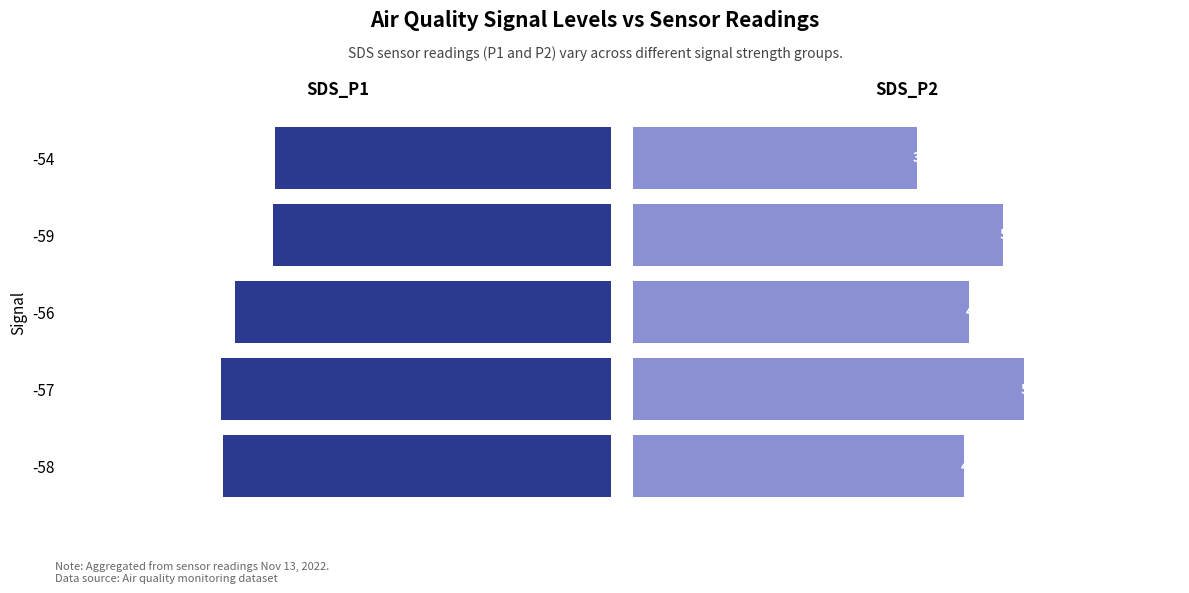

Rank the categories by SDS_P2 value from lowest to highest.

-54, -58, -56, -59, -57